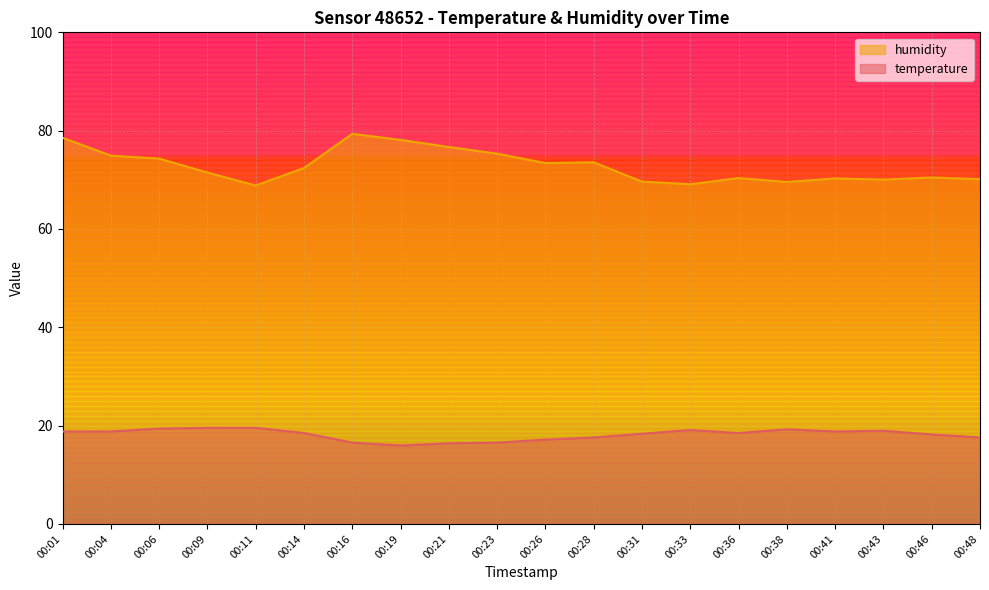

What are all the series names shown in the legend?

humidity, temperature